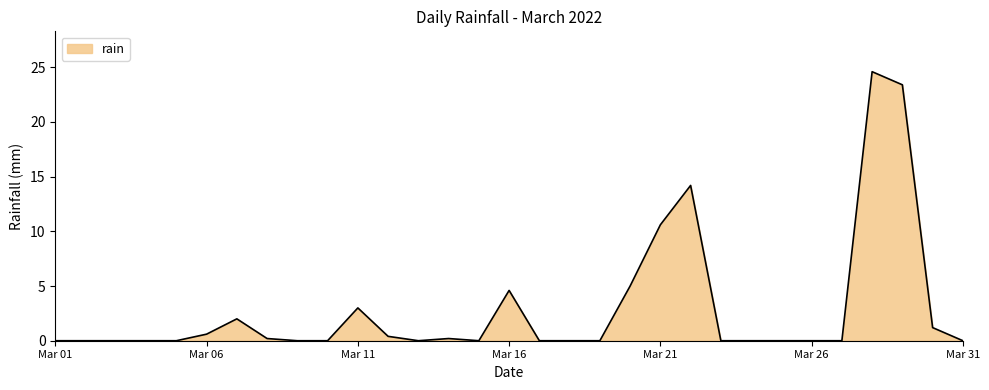

What is the maximum value shown in the chart?

24.6